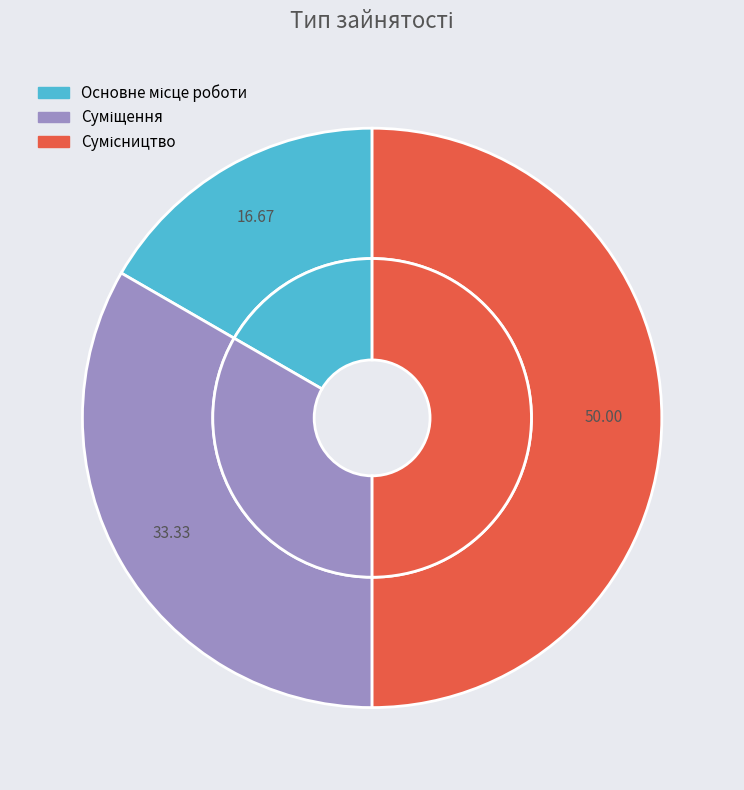

Which slice is the smallest?

Основне місце роботи